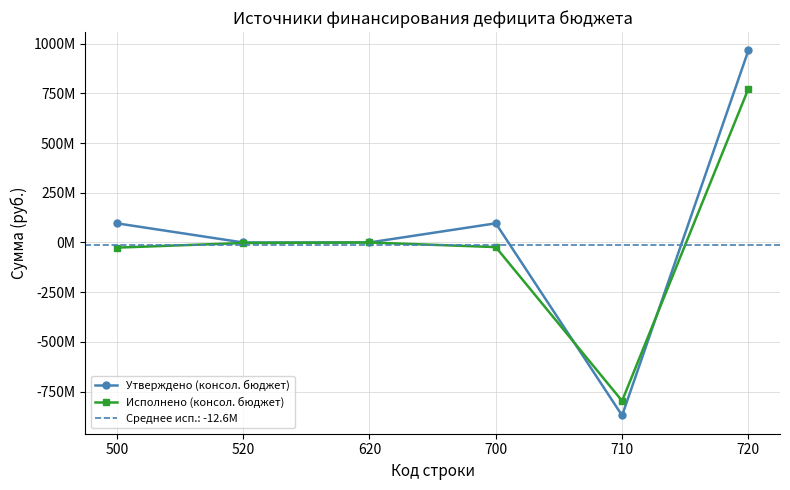

Which category has the lowest value across all series?

710